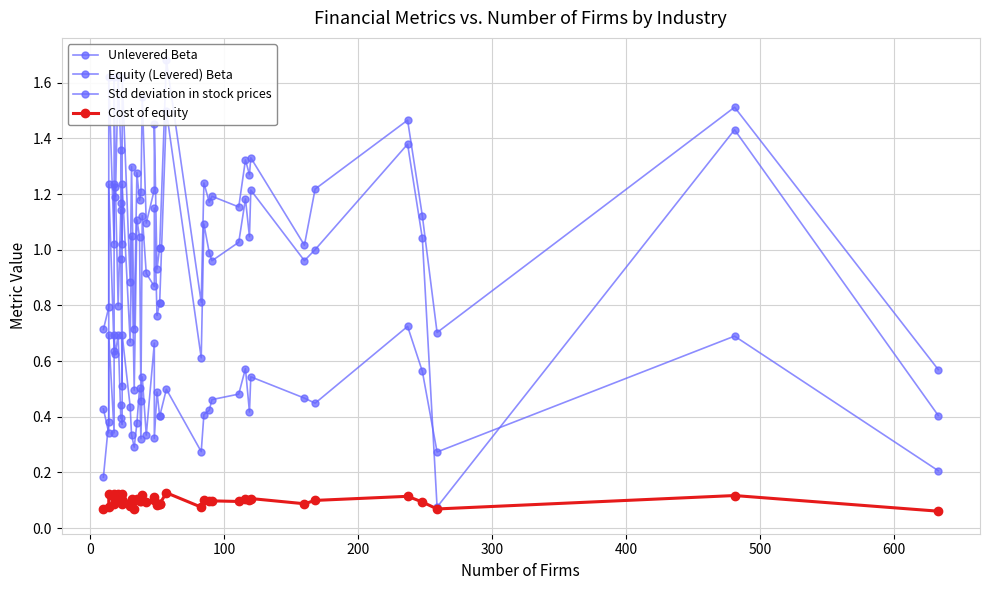

True or false: Cost of equity and Unlevered Beta intersect in this chart.

False